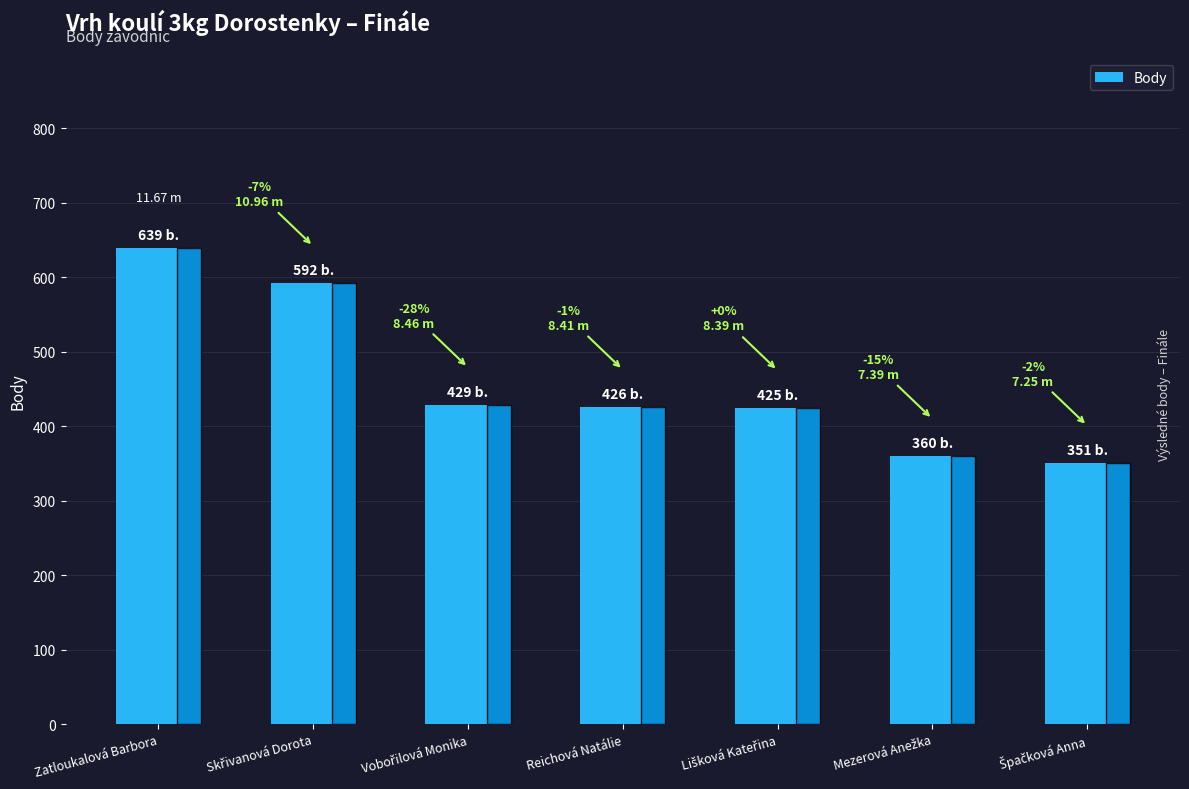

What is the label of the 7th bar from the right?

Zatloukalová Barbora